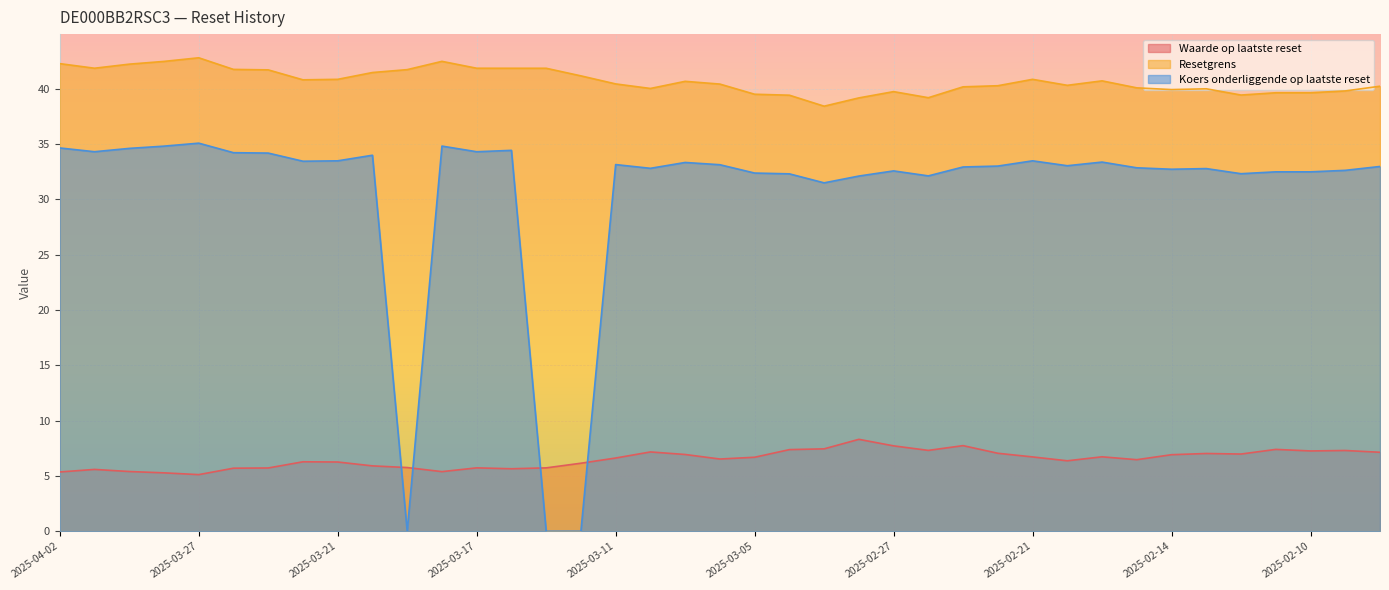

Which series ends up on top after the final intersection of Waarde op laatste reset and Koers onderliggende op laatste reset?

Koers onderliggende op laatste reset